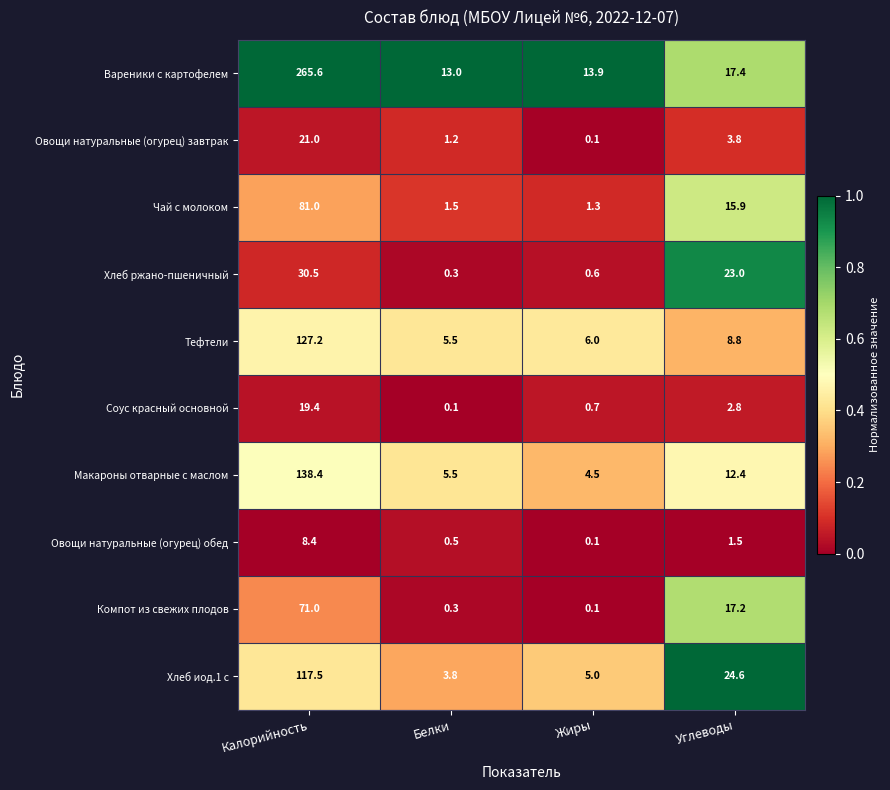

Read the Компот из свежих плодов value at Углеводы.

17.2